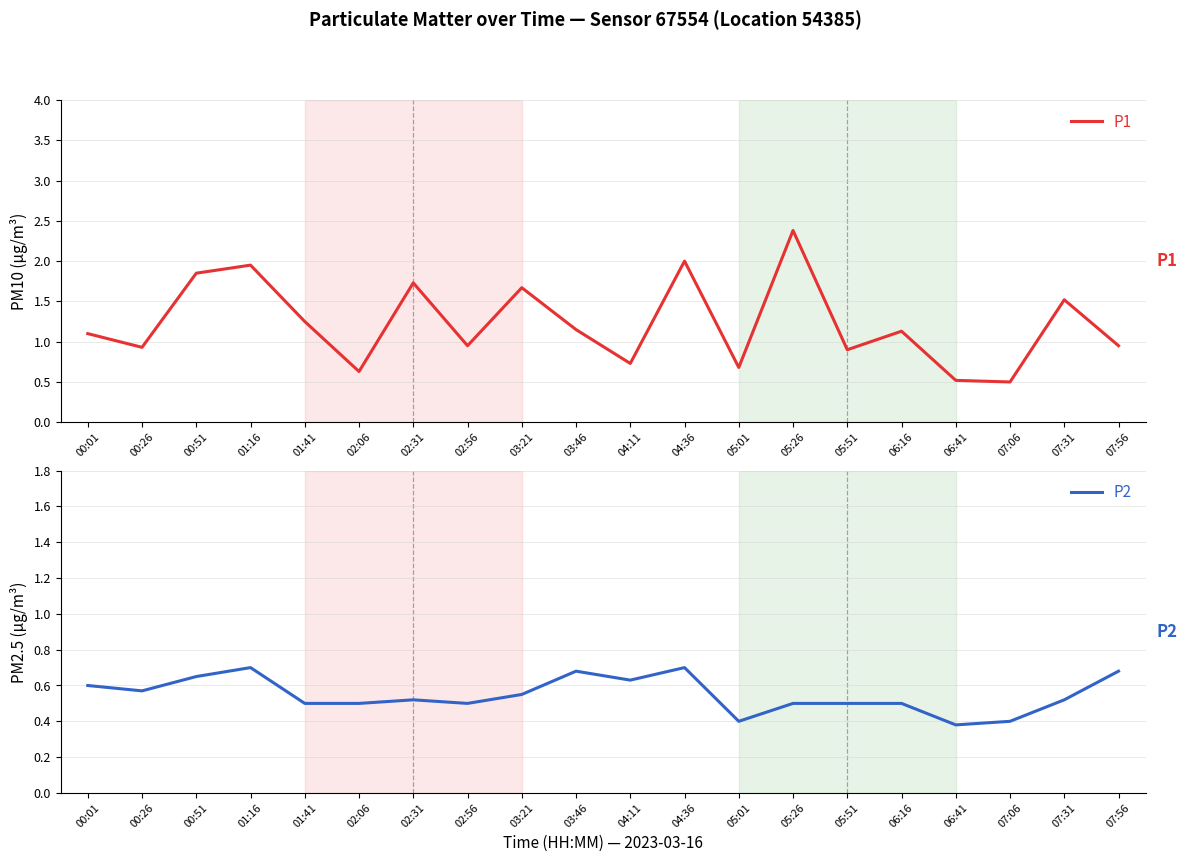

Which series has the largest range (max minus min)?

P1